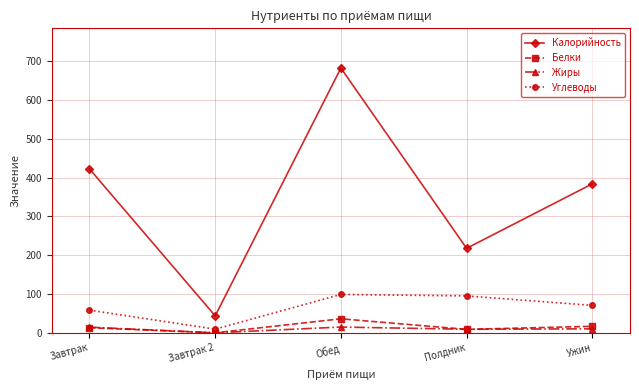

Is the value of Белки at Завтрак 2 greater than the value of Жиры at Полдник?

No